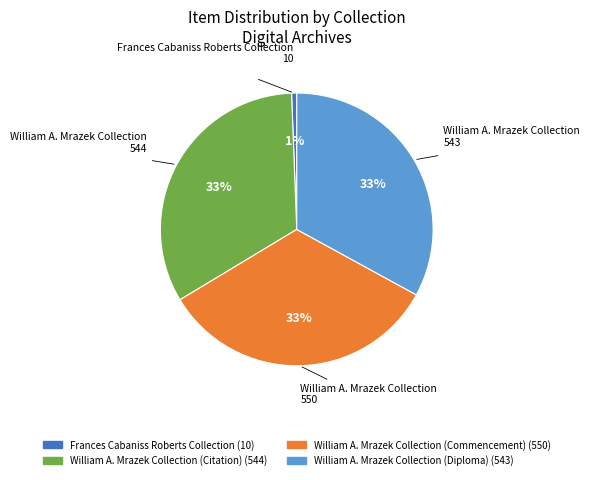

Is there a majority slice in this chart?

No